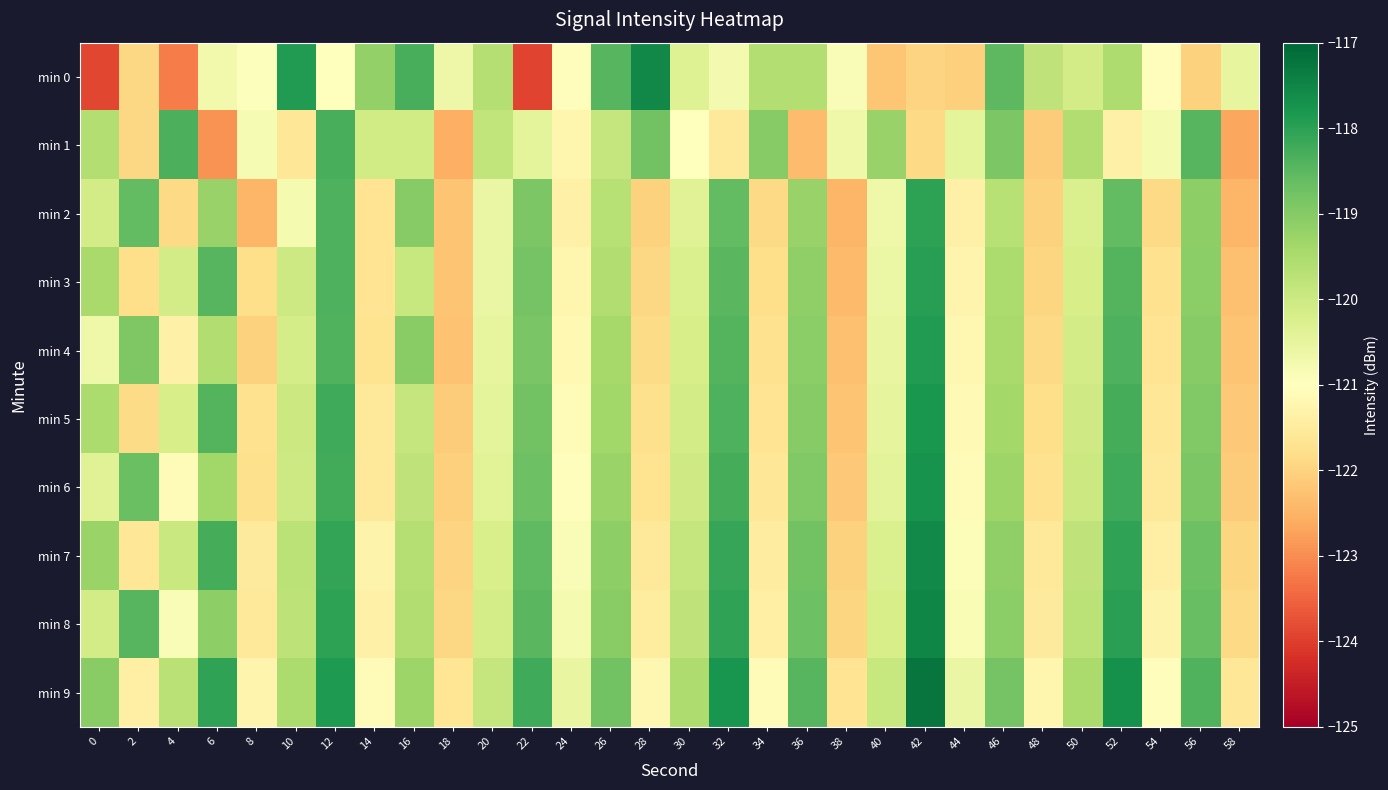

What is the maximum value shown in the chart?

-117.2